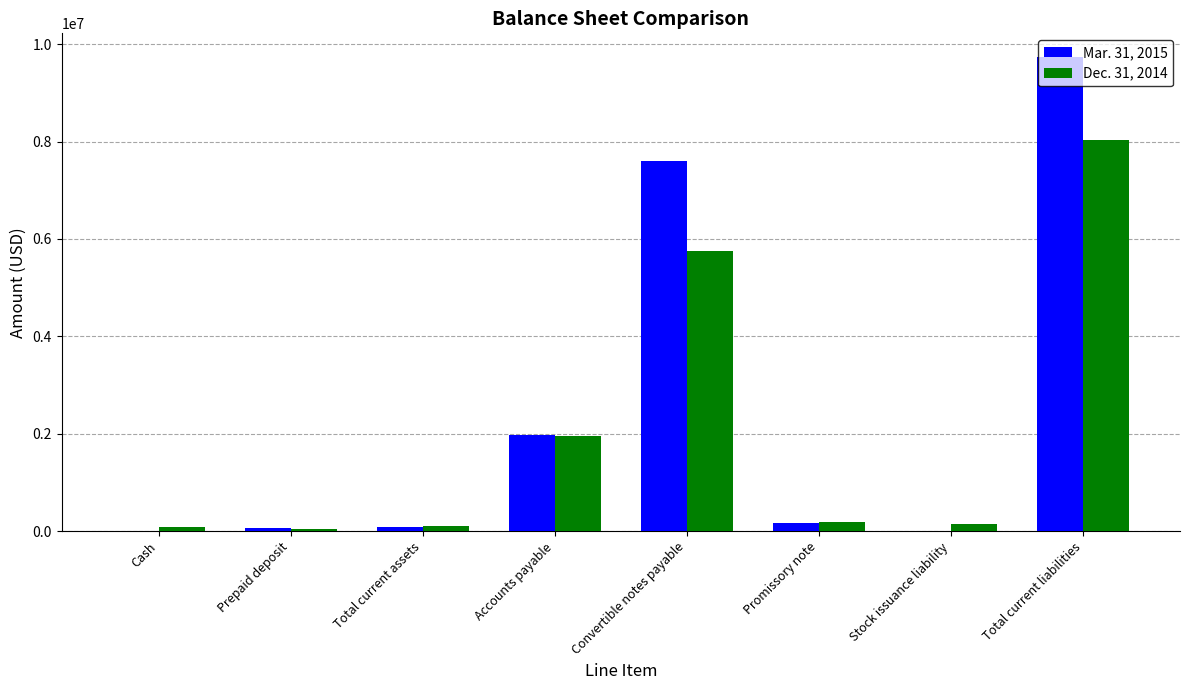

At which label is Mar. 31, 2015 closest to 4870319?

Convertible notes payable